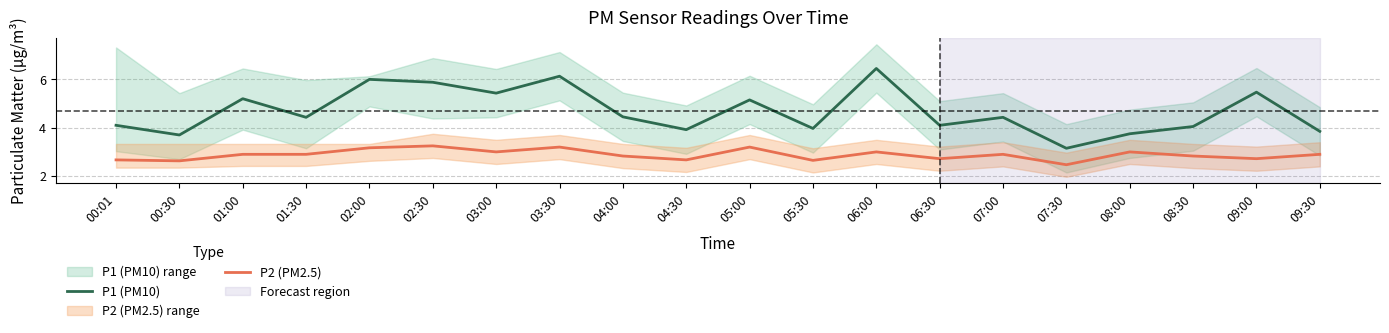

How many data points in P1 (PM10) are above 4?

14